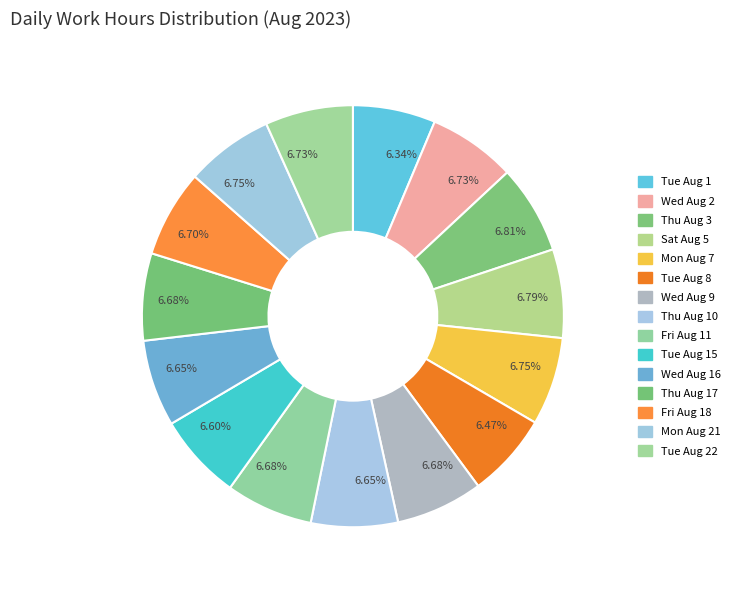

How many slices are in this pie chart?

15